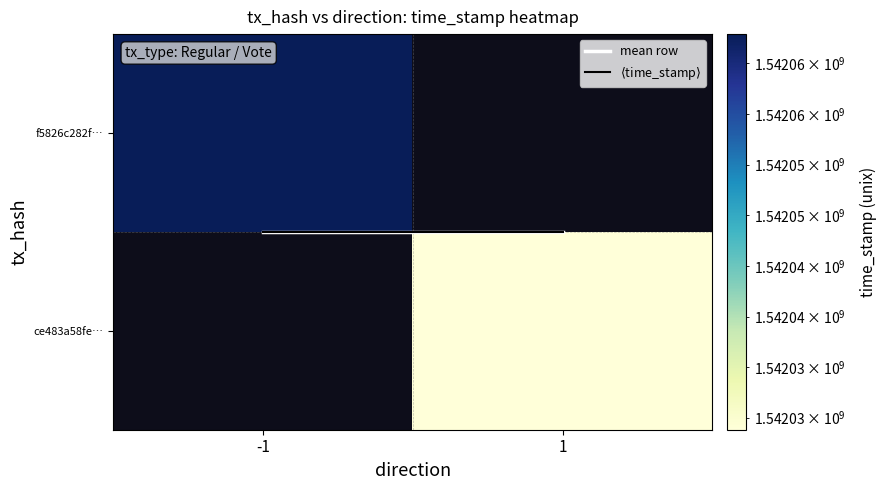

At how many categories does at least one series exceed 984265460?

2